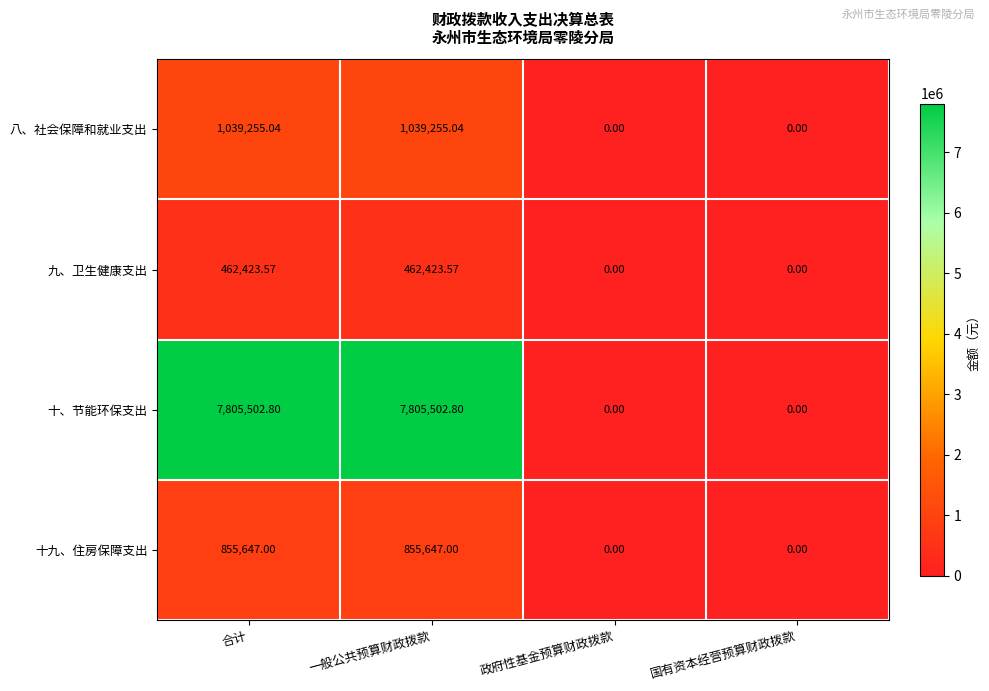

At how many categories does at least one series exceed 5250007?

2